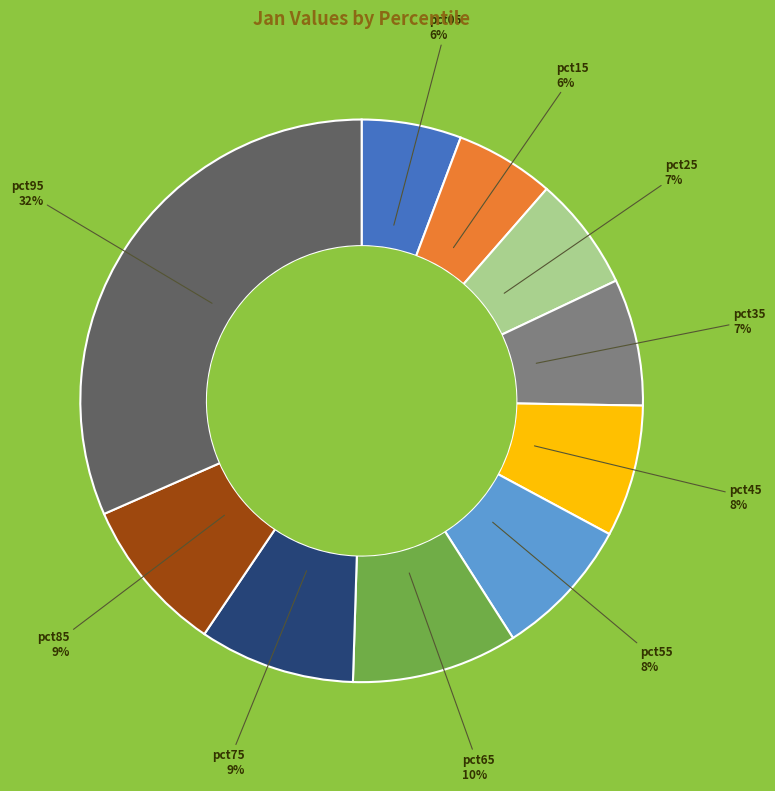

Does pct35 account for over 50% of the chart?

No